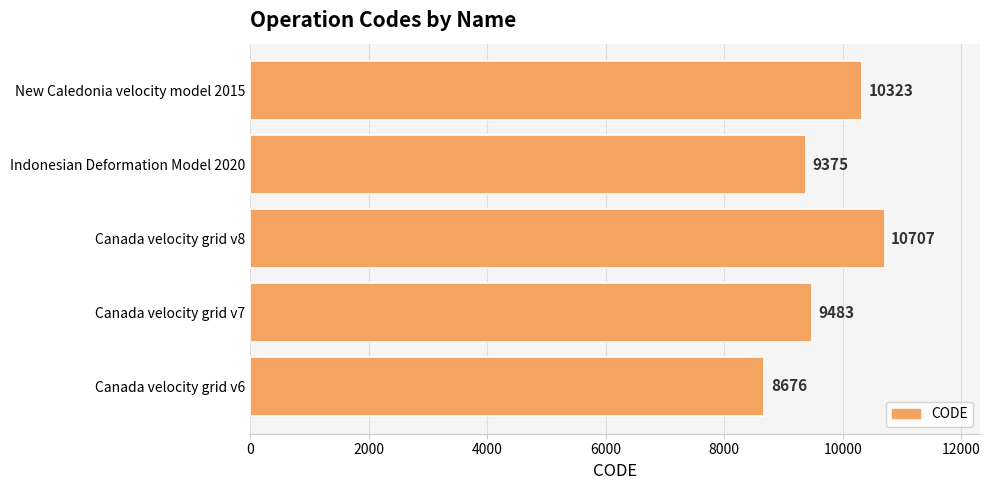

True or false: the data shows 14164 at Canada velocity grid v6.

False